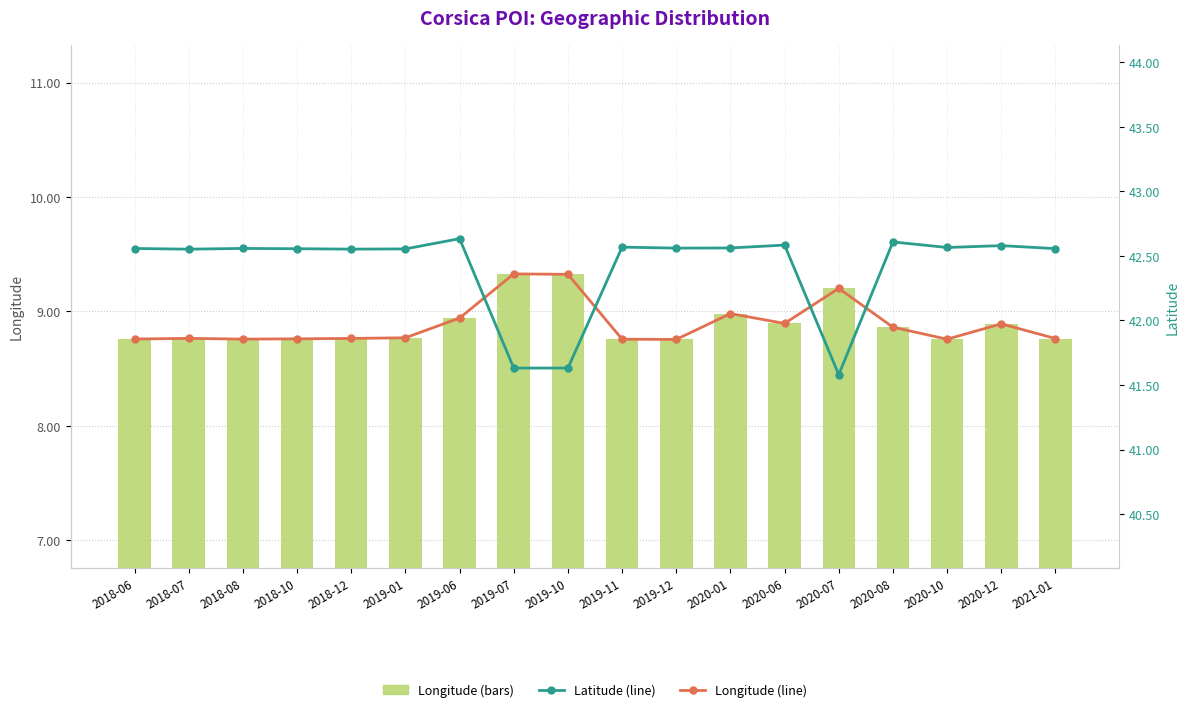

Is it true that Longitude (line) equals 15.6 at 2020-08?

False